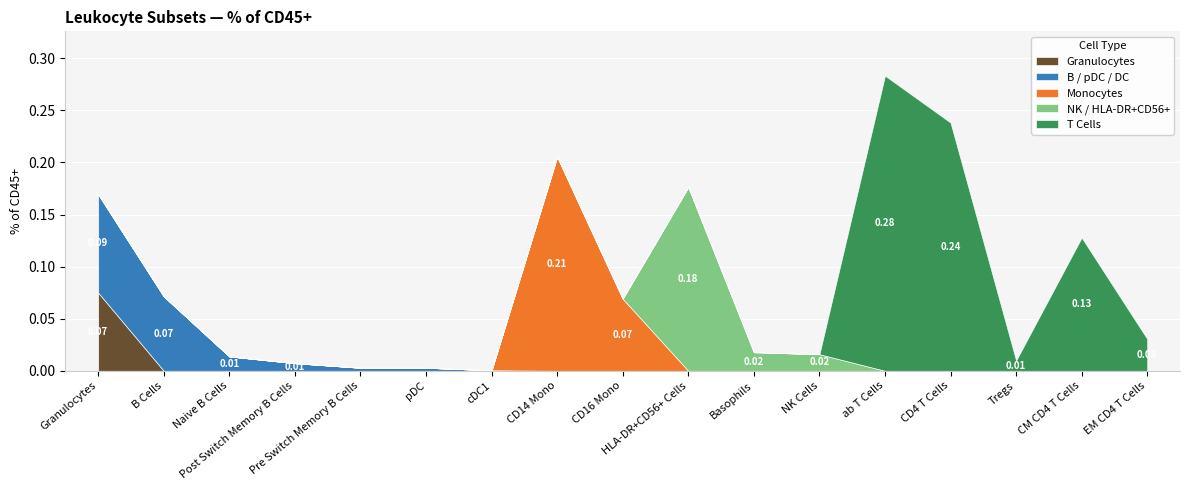

What is the label of the 17th point from the left?

EM CD4 T Cells